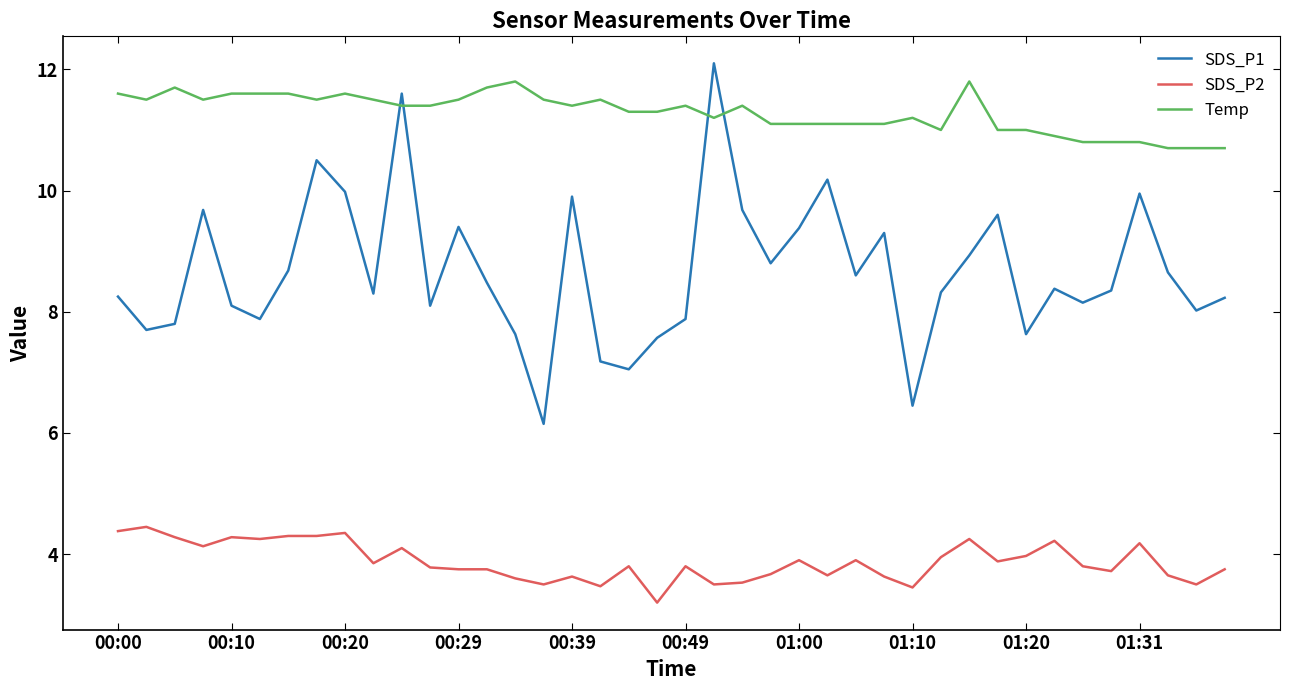

True or false: SDS_P2 and Temp intersect in this chart.

False